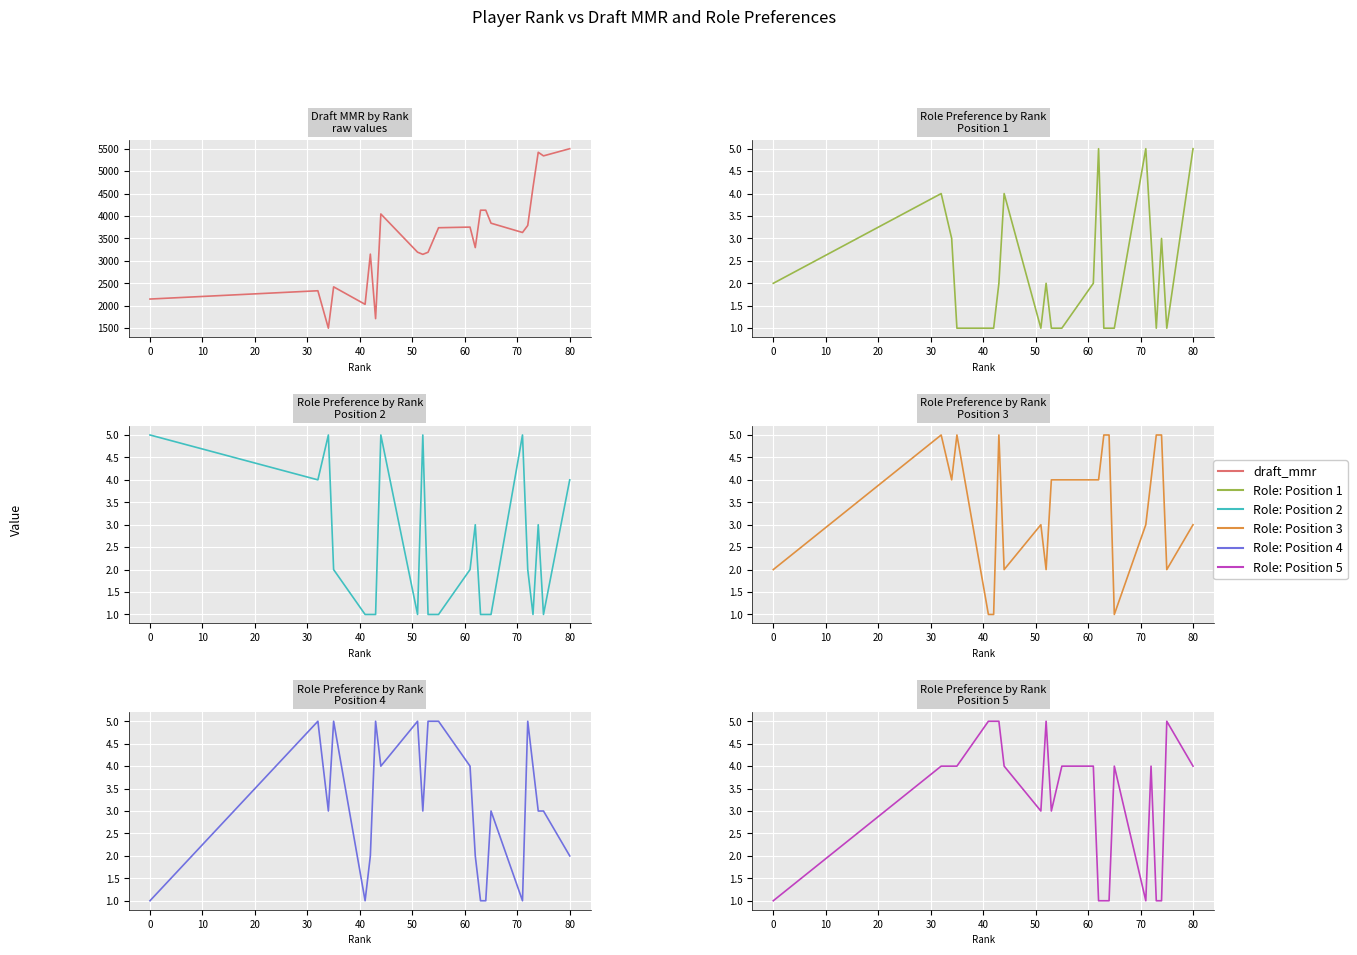

True or false: draft_mmr and Role: Position 2 intersect in this chart.

False